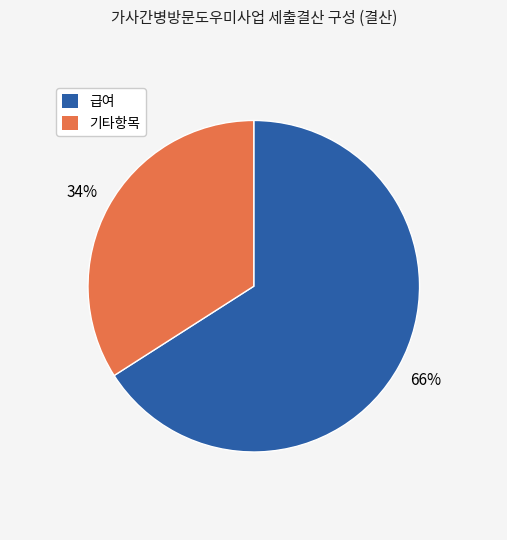

Is there a majority slice in this chart?

Yes